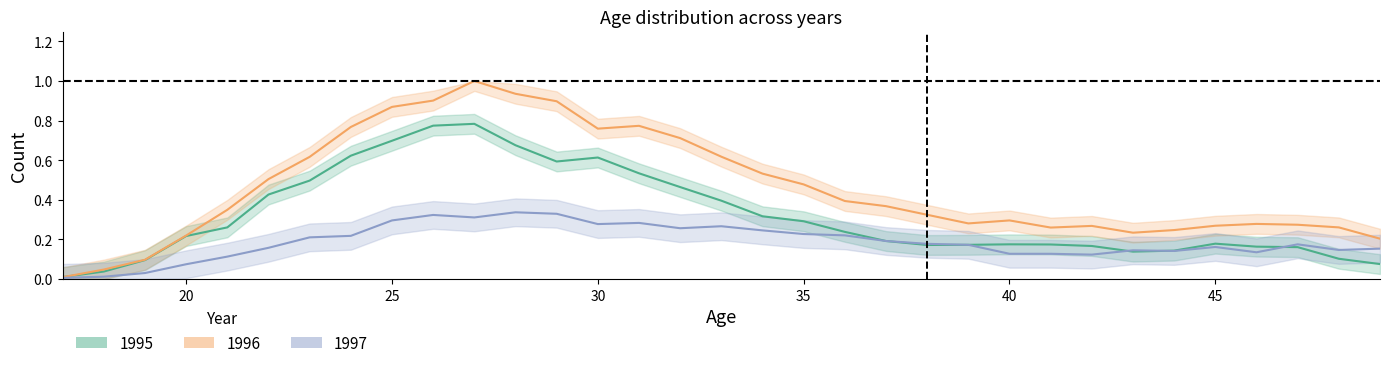

In 1997, how many points are lower than both neighbors (excluding endpoints)?

7